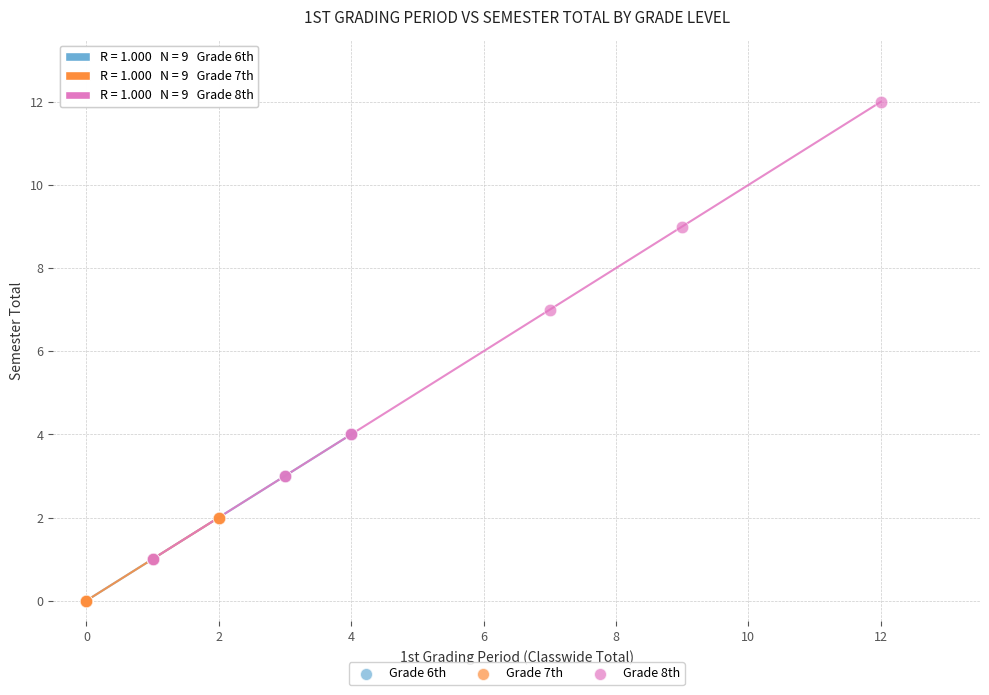

Which series contains the highest Y value?

Grade 8th